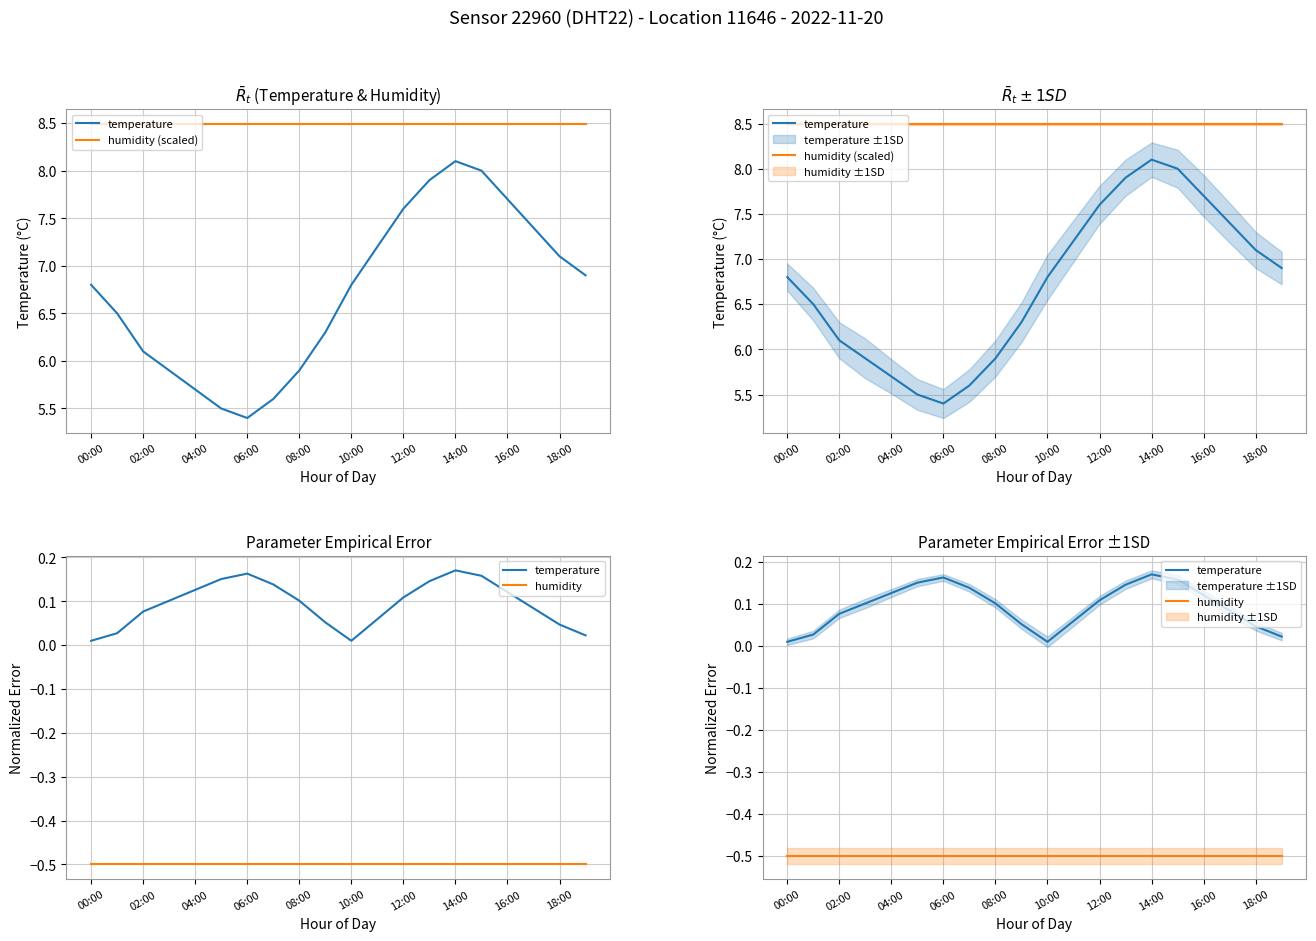

How many interior local peaks does the temperature series have?

2